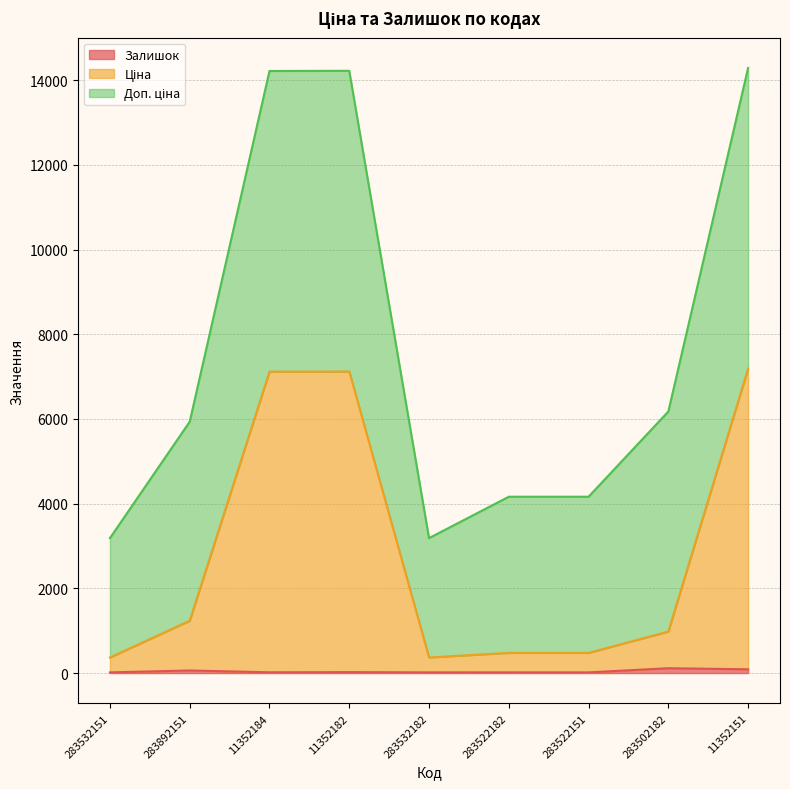

Where does the Залишок series first go above 18?

283892151